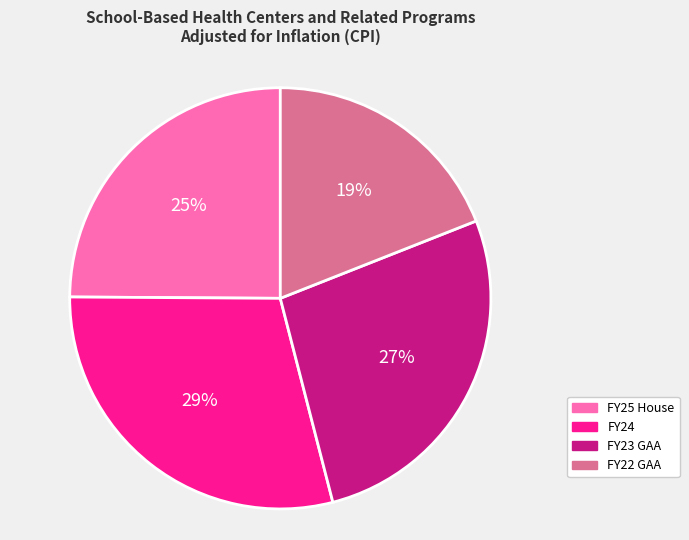

Count the number of slices in the pie.

4